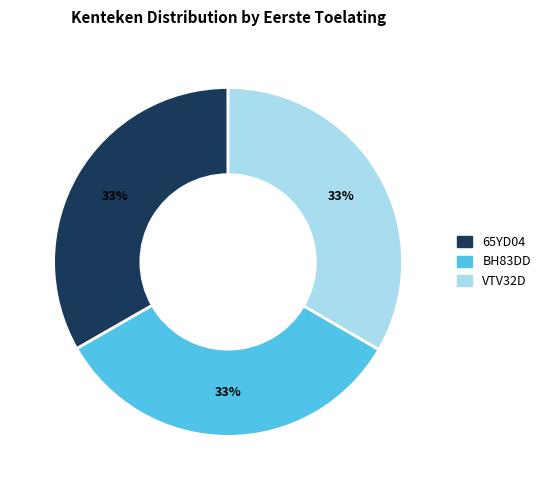

The 65YD04 slice represents 19% of the pie. True or false?

False